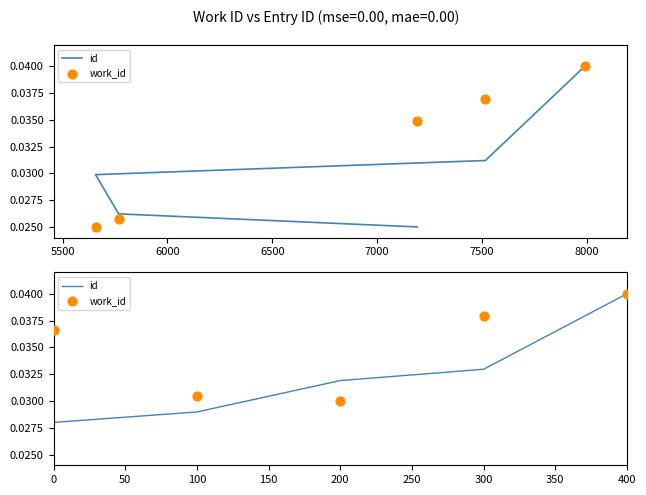

What are all the series names shown in the legend?

id, work_id